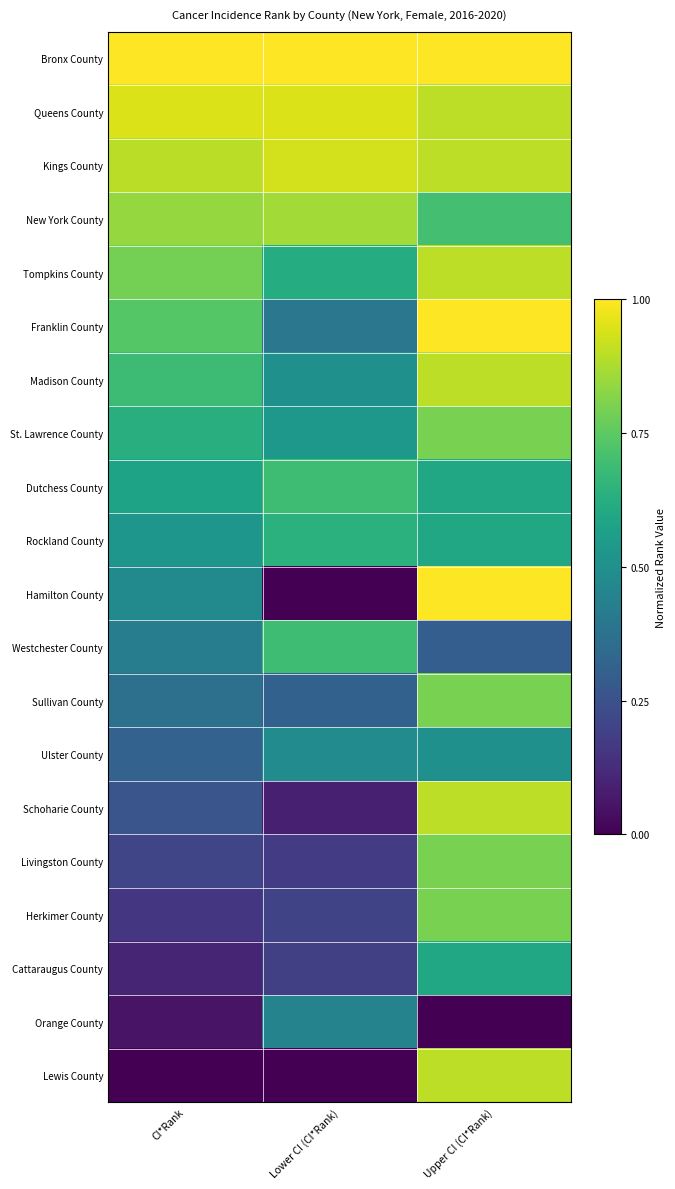

At which category does the chart reach its peak across all series?

CI*Rank